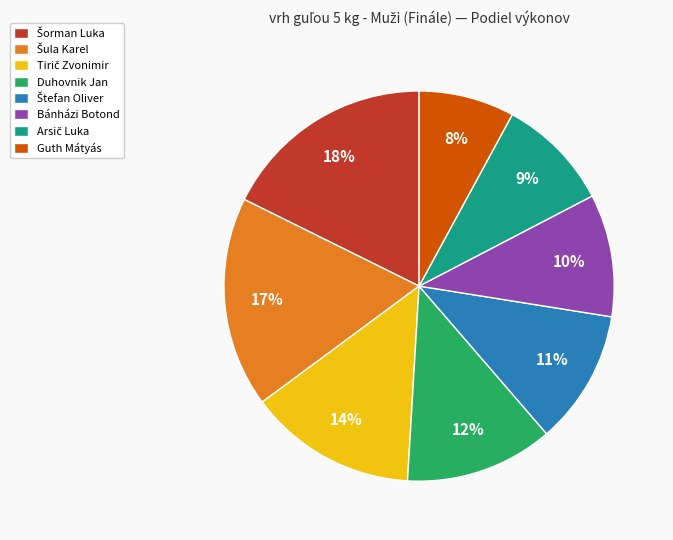

To the nearest percent, what is the combined percentage of Guth Mátyás and Bánházi Botond?

18%